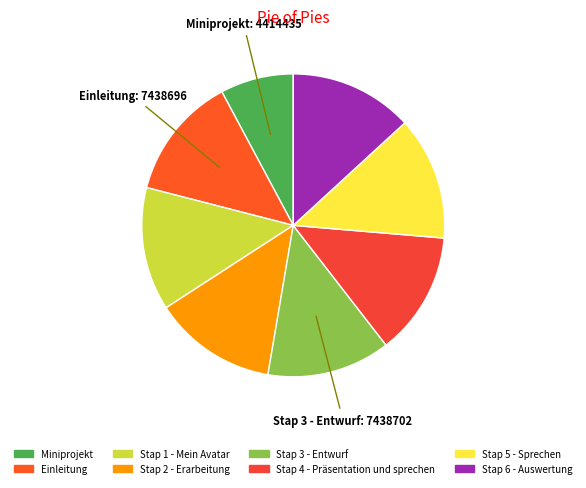

Which slice is the smallest?

Miniprojekt